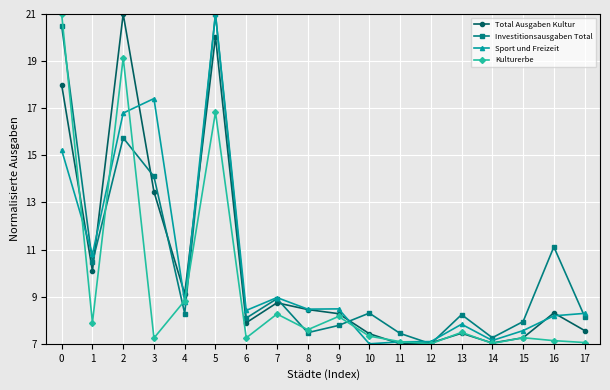

Rank the series at 3 from lowest to highest value.

Kulturerbe, Total Ausgaben Kultur, Investitionsausgaben Total, Sport und Freizeit